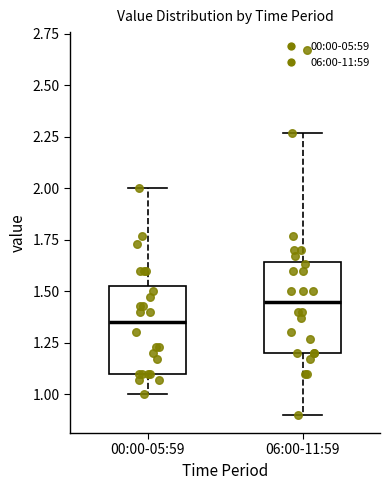

Which box has the highest median line?

06:00-11:59